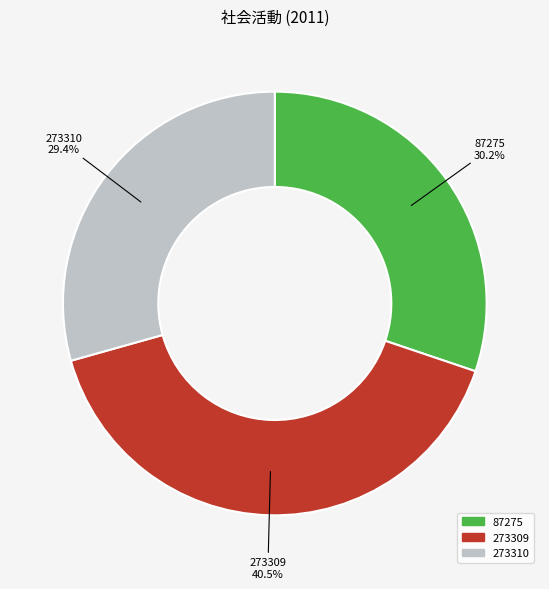

Is 273310 the majority of the pie?

No